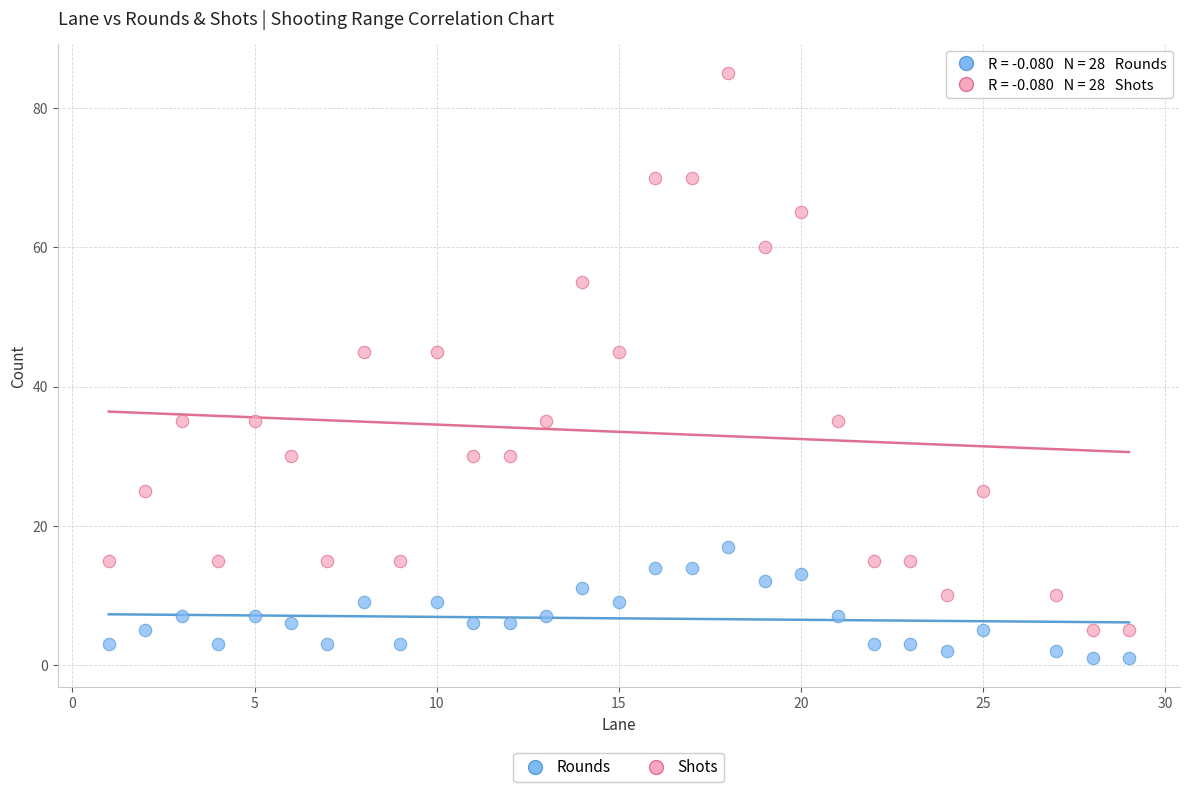

Which series contains the lowest Y value?

Rounds